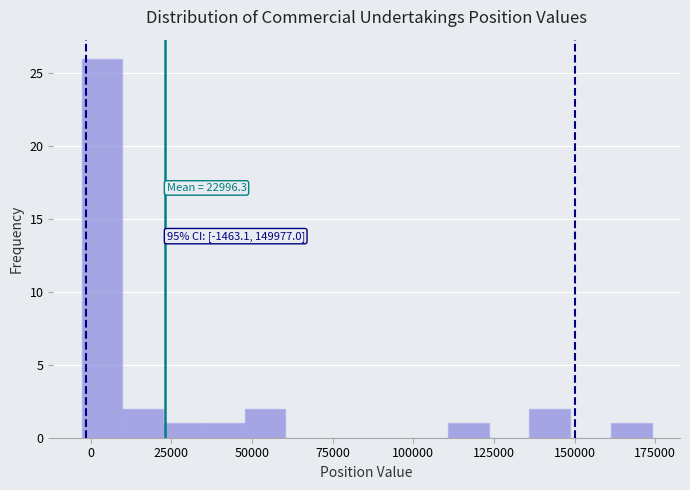

Around what value on the x-axis is the tallest bar? Give the approximate position of its centre, as read against the axis.

5000